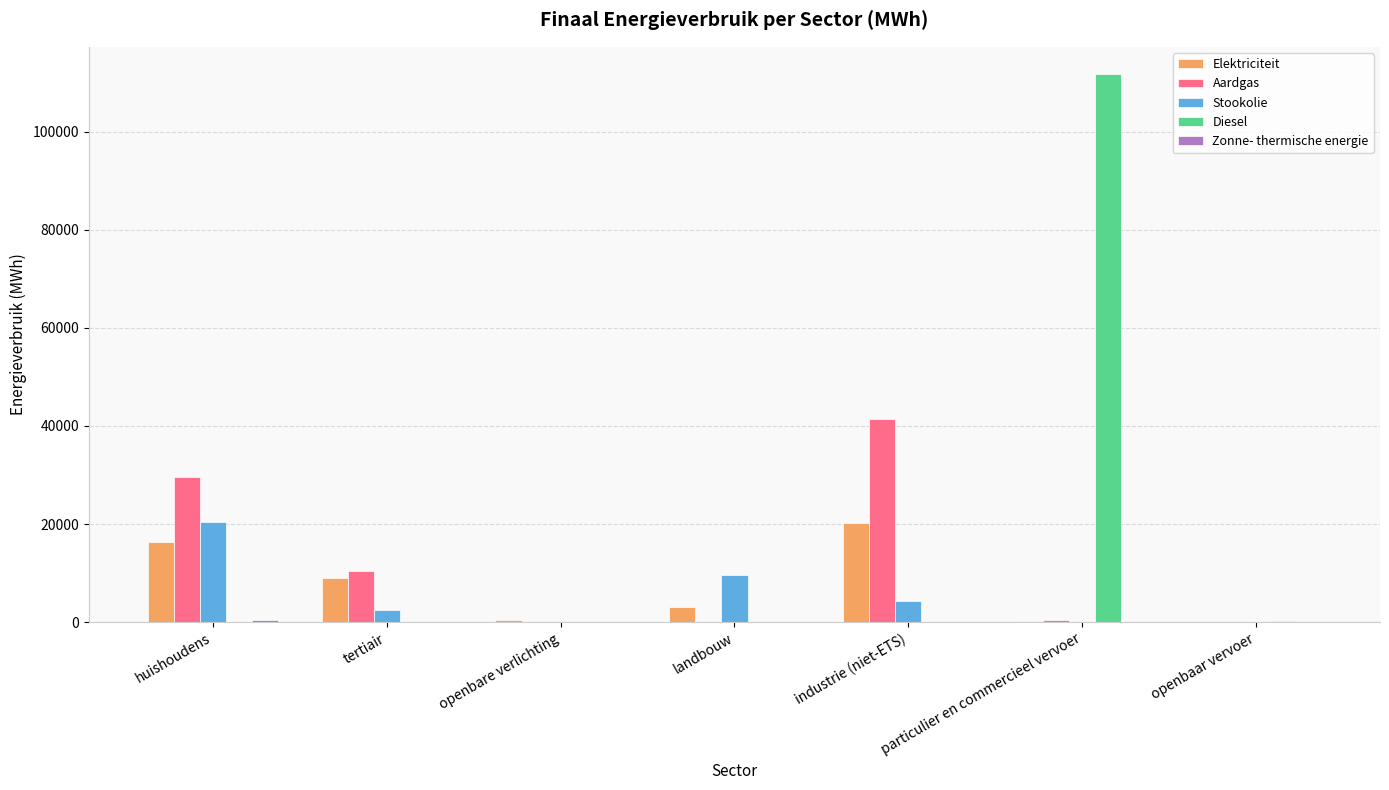

Which series changed the most between tertiair and industrie (niet-ETS)?

Aardgas